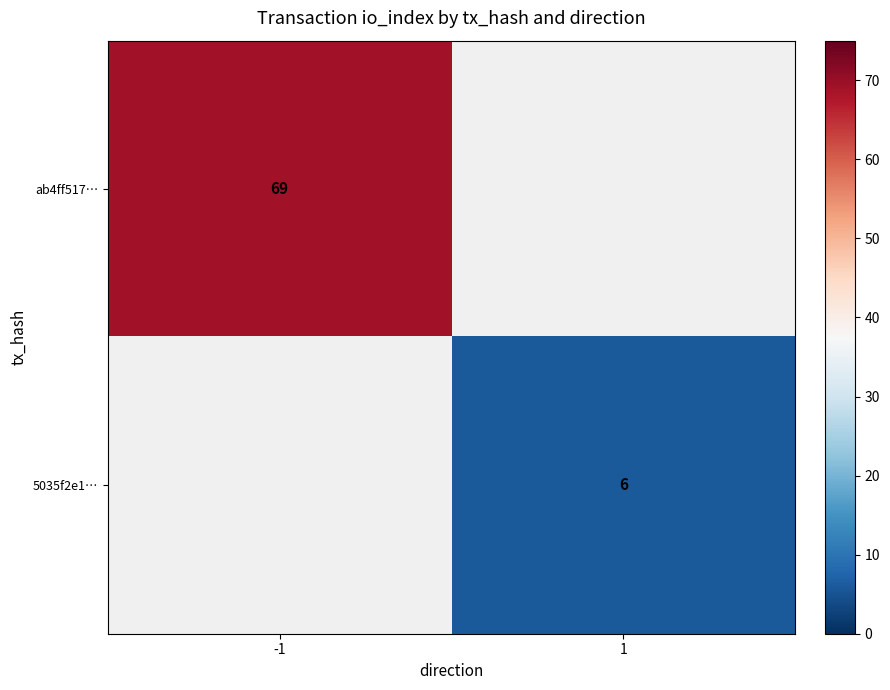

The value of 5035f2e1… at 1 is 3. True or false?

False